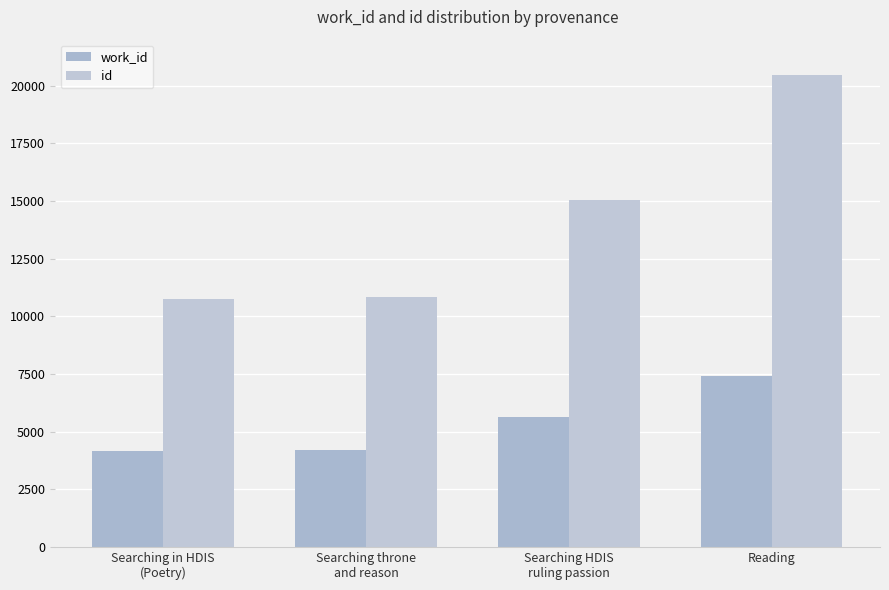

What is the smallest value displayed?

4167